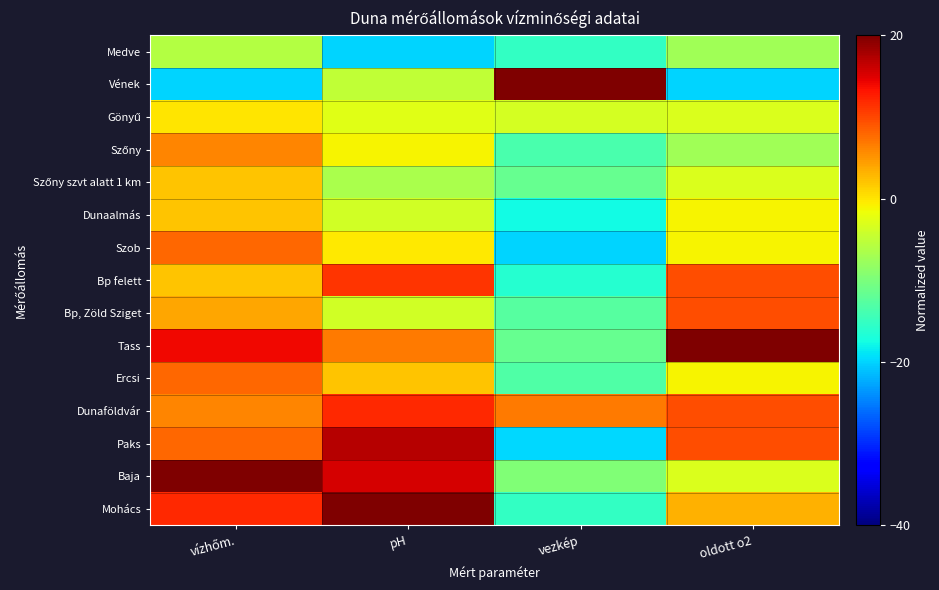

At how many categories does at least one series exceed -2?

4